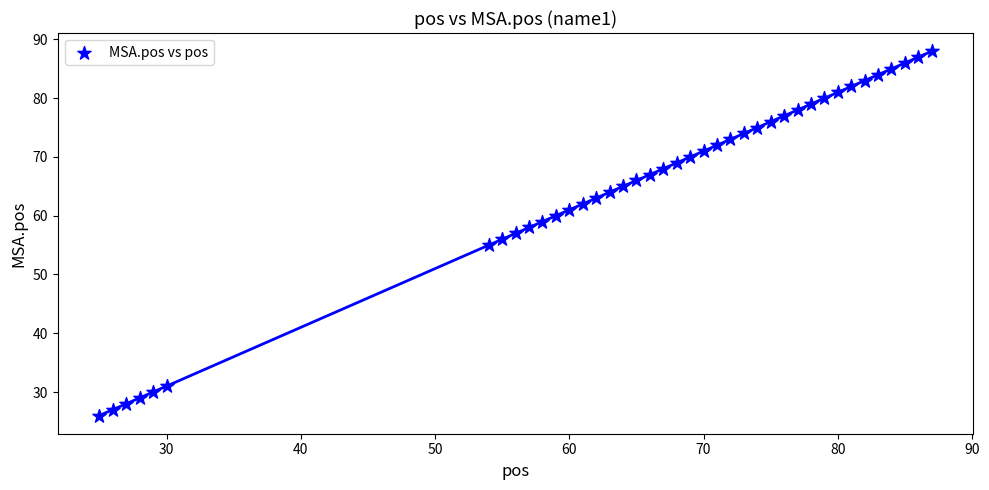

What is the range of Y values (max minus min)?

62